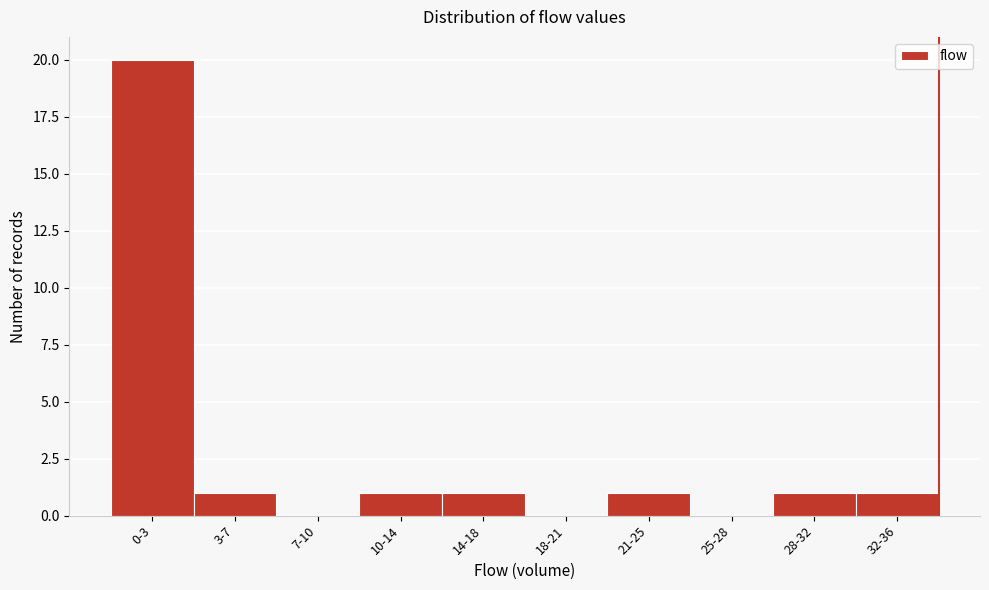

Reading left to right, list all the values displayed in this chart.

0-3=20	3-7=1	7-10=0	10-14=1	14-18=1	18-21=0	21-25=1	25-28=0	28-32=1	32-36=1